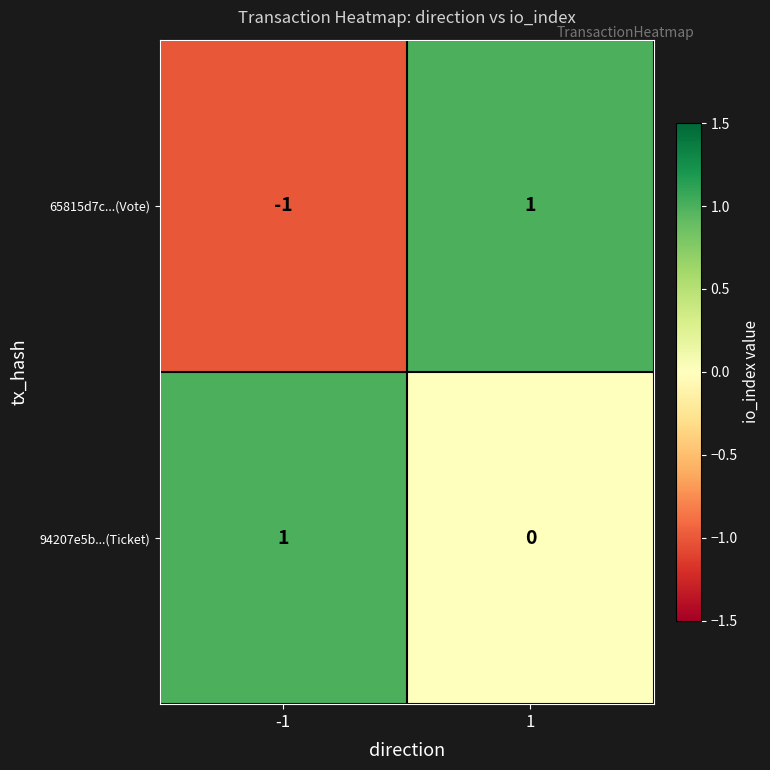

At how many categories does at least one series exceed 0?

2